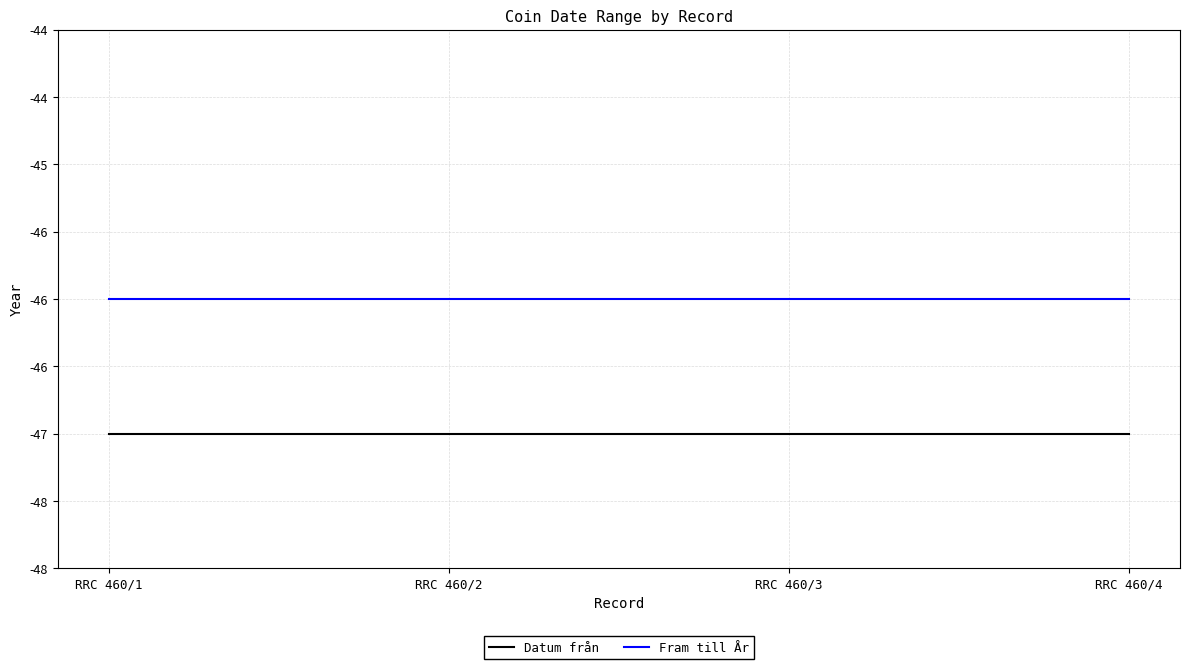

What are all the series names shown in the legend?

Datum från, Fram till År